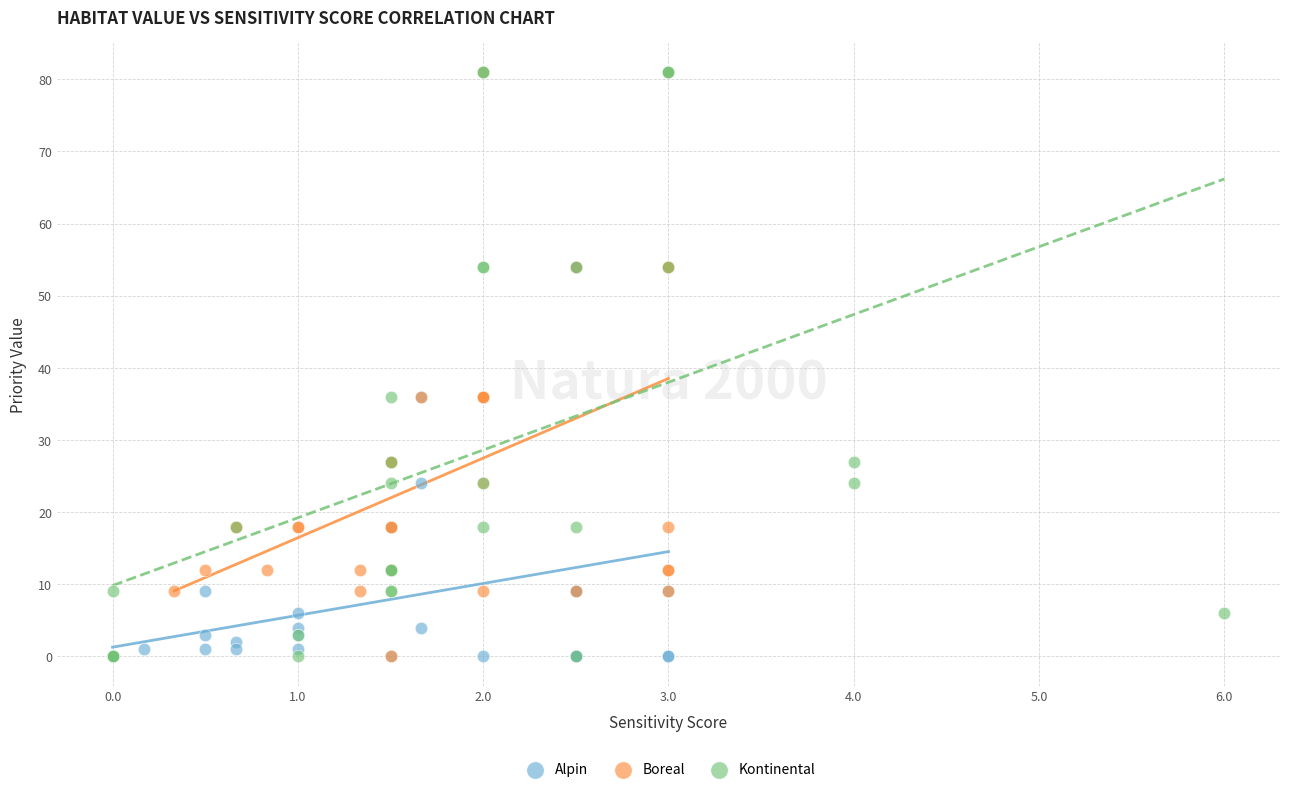

What are all the series names shown in the legend?

Alpin, Boreal, Kontinental